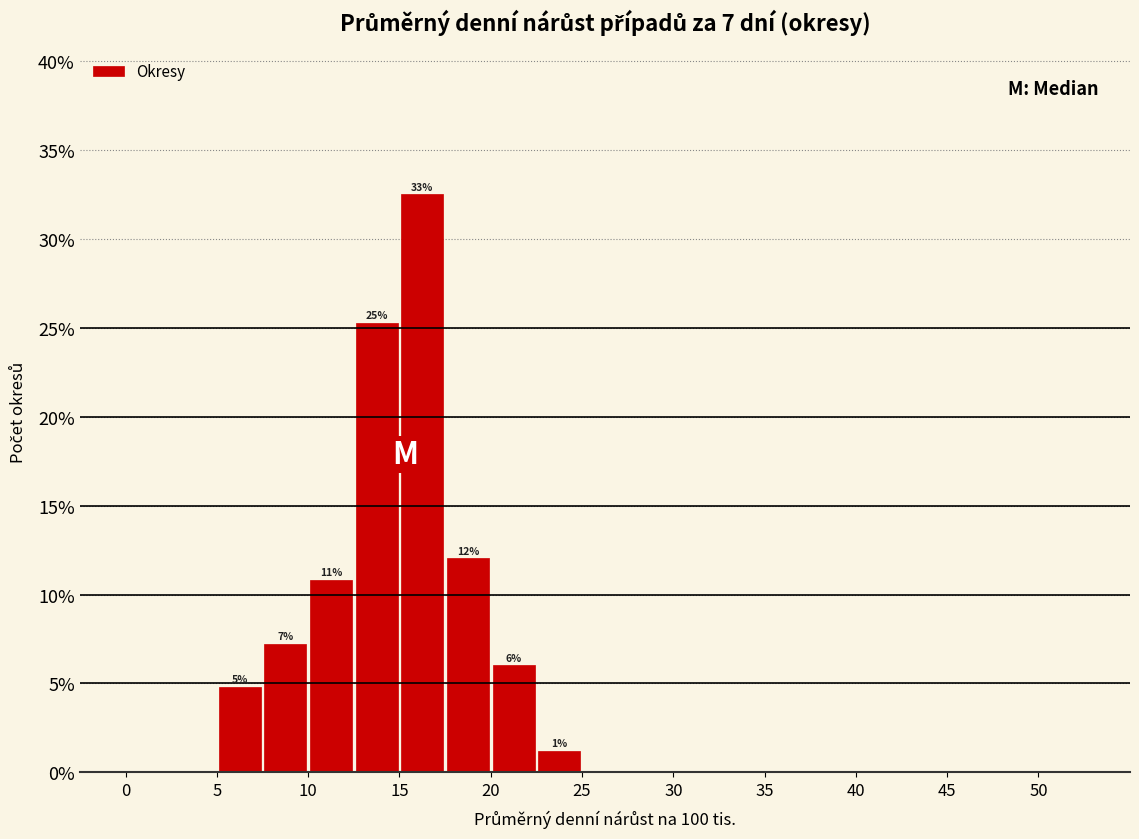

Over which range of the x-axis is the bar tallest?

15.0 to 17.5